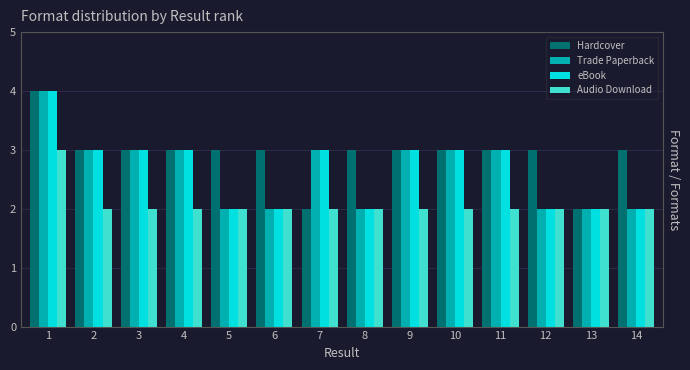

What is the total value across all series at 9?

11